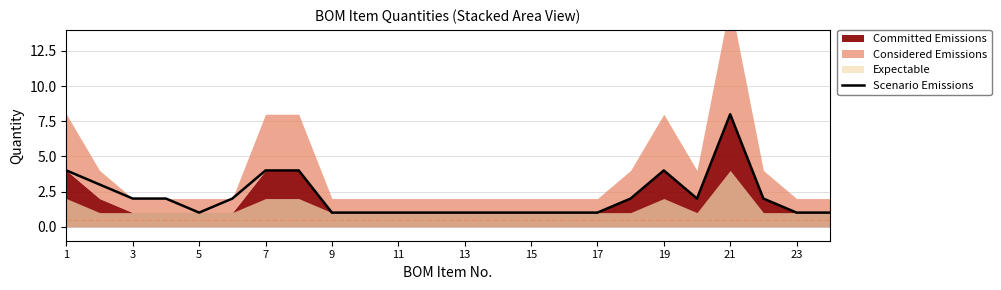

The Scenario Emissions series shows 2 at 9. True or false?

False